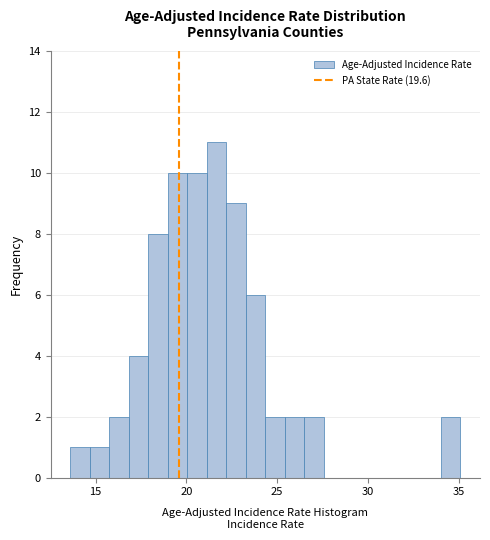

Read against the x-axis, roughly where is the centre of the tallest bar?

21.5